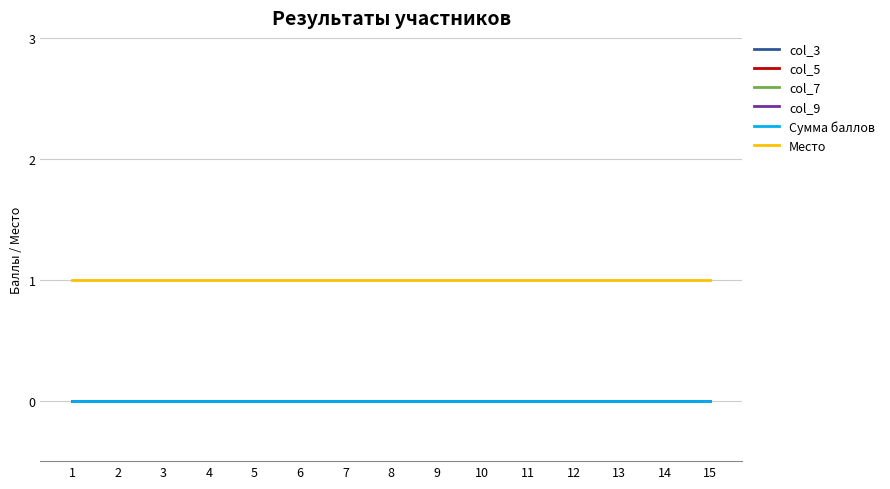

Rank the series by their maximum value, from highest to lowest.

Место, col_3, col_5, col_7, col_9, Сумма баллов